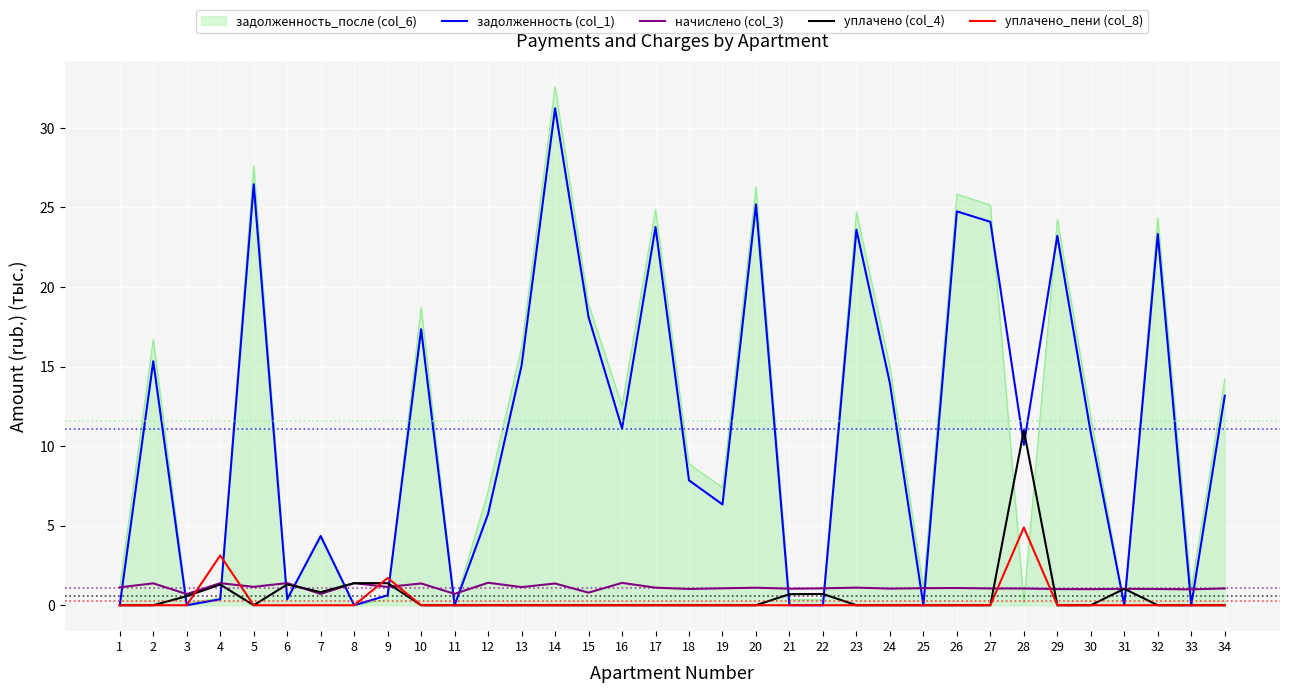

Which series has the largest range (max minus min)?

задолженность_после (col_6)